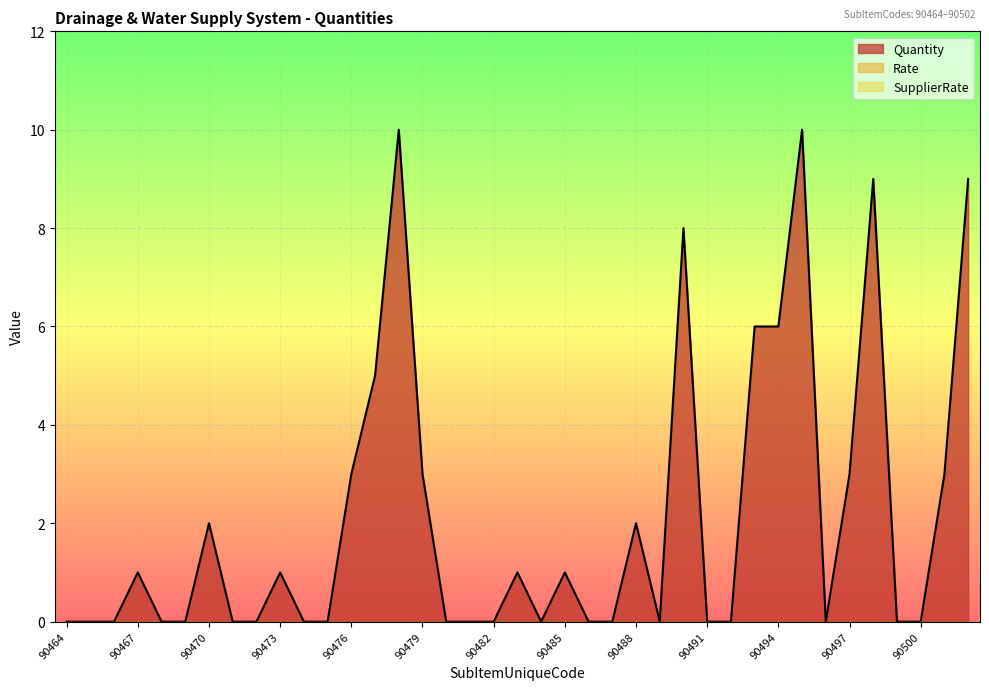

Reading left to right, extract all data points from this chart.

Quantity: 0	0	0	1	0	0	2	0	0	1	0	0	3	5	10	3	0	0	0	1	0	1	0	0	2	0	8	0	0	6	6	10	0	3	9	0	0	3	9
Rate: 0	0	0	0	0	0	0	0	0	0	0	0	0	0	0	0	0	0	0	0	0	0	0	0	0	0	0	0	0	0	0	0	0	0	0	0	0	0	0
SupplierRate: 0	0	0	0	0	0	0	0	0	0	0	0	0	0	0	0	0	0	0	0	0	0	0	0	0	0	0	0	0	0	0	0	0	0	0	0	0	0	0